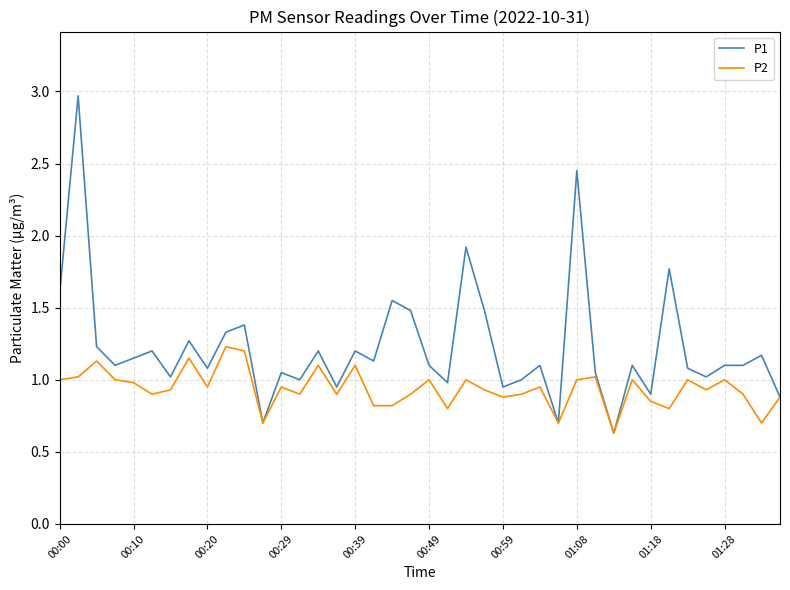

Which series has the widest spread of values?

P1